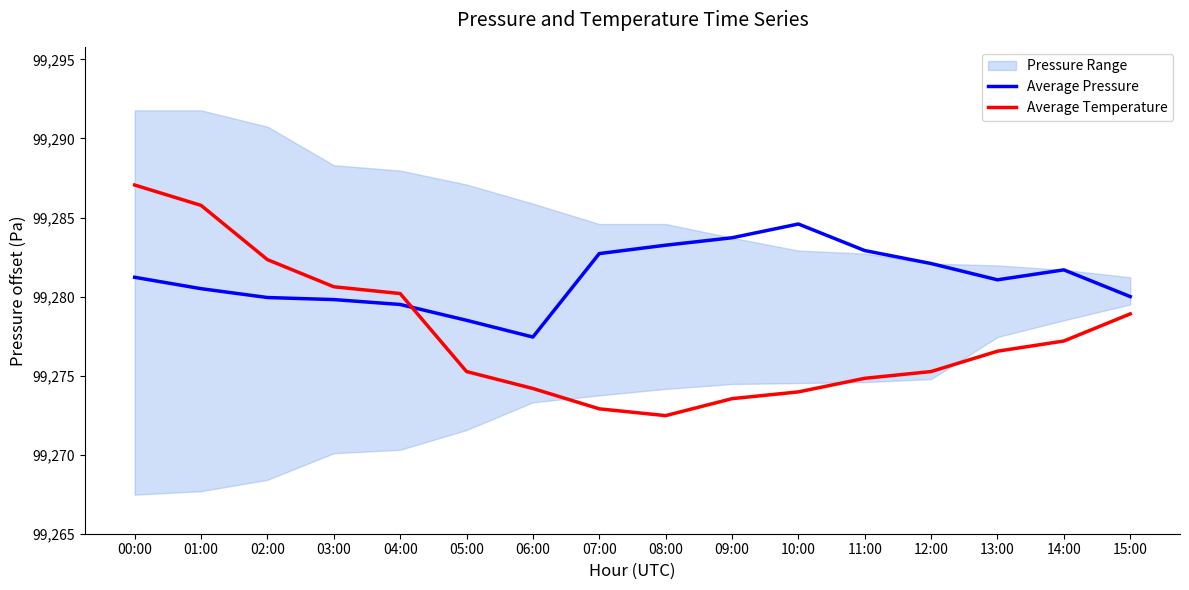

Count the number of categories in the chart.

16